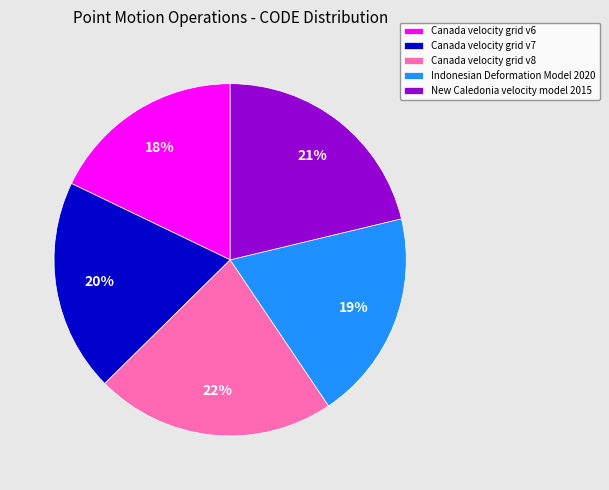

True or false: Canada velocity grid v7 accounts for 20% of the total.

True